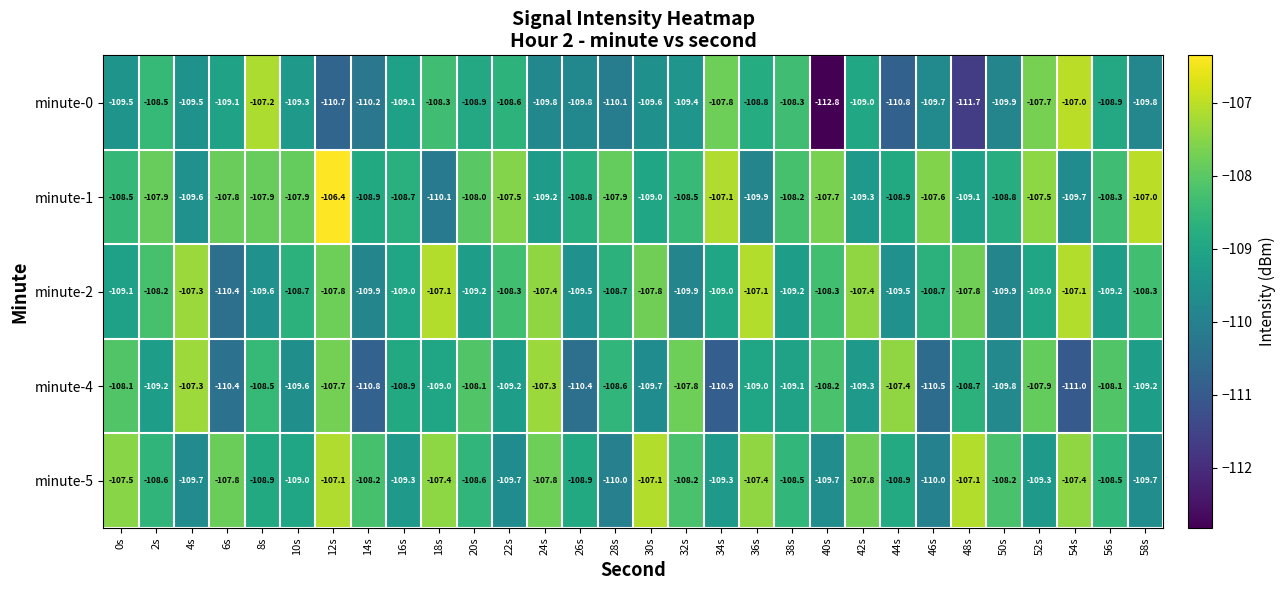

What is the smallest value displayed?

-112.8